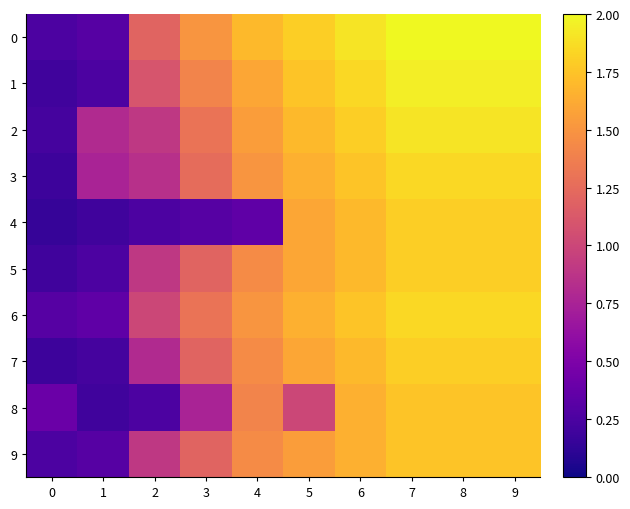

What is the greatest value displayed?

2.0